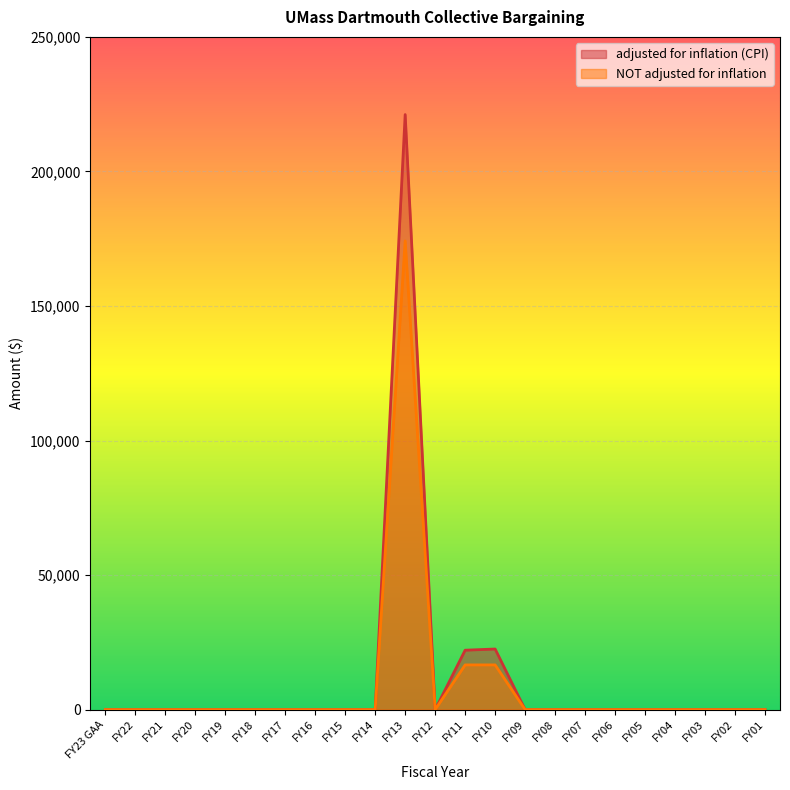

True or false: NOT adjusted for inflation has more than 1 interior local peaks.

False